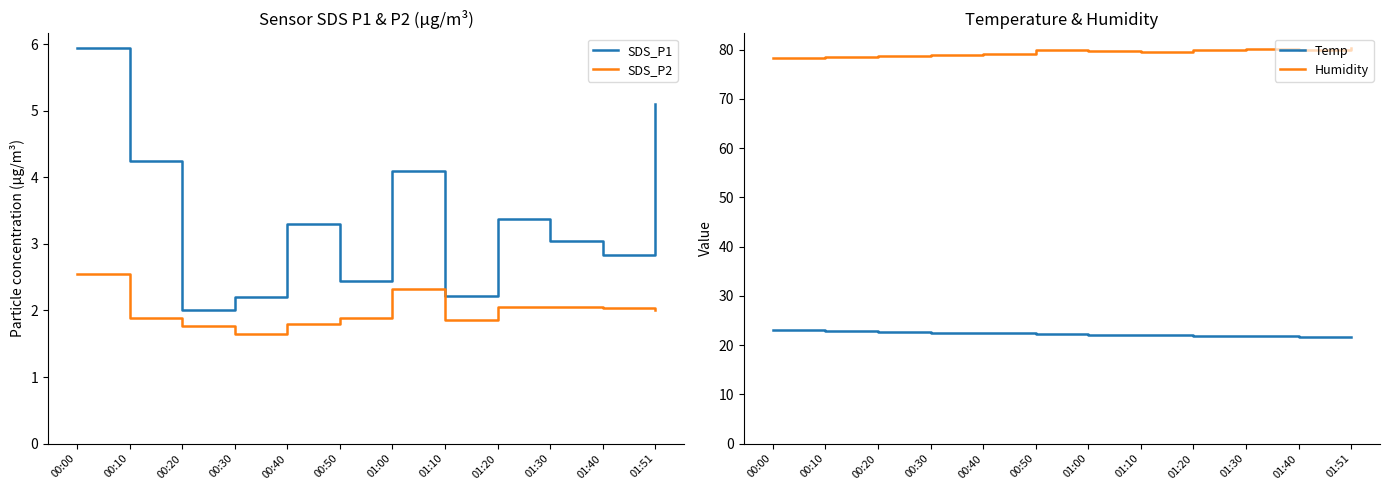

True or false: Humidity and SDS_P1 intersect in this chart.

False